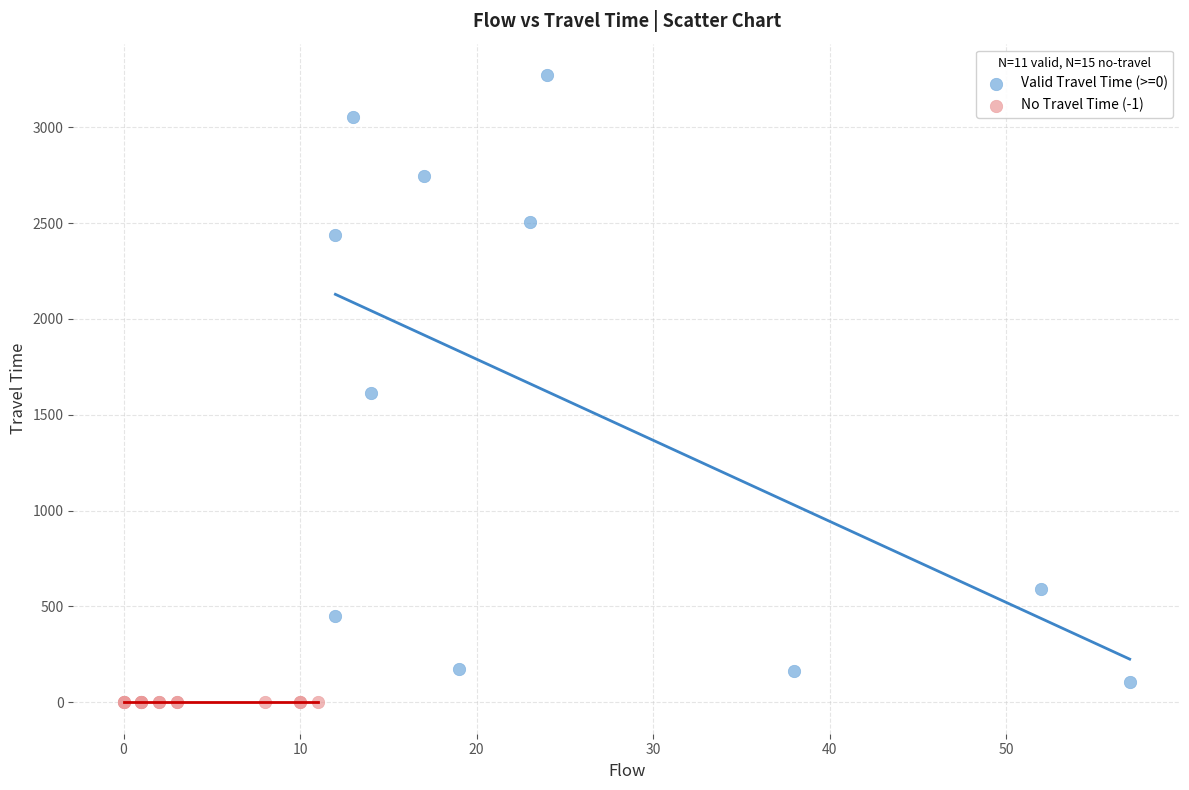

Which series contains the highest Y value?

Valid Travel Time (>=0)